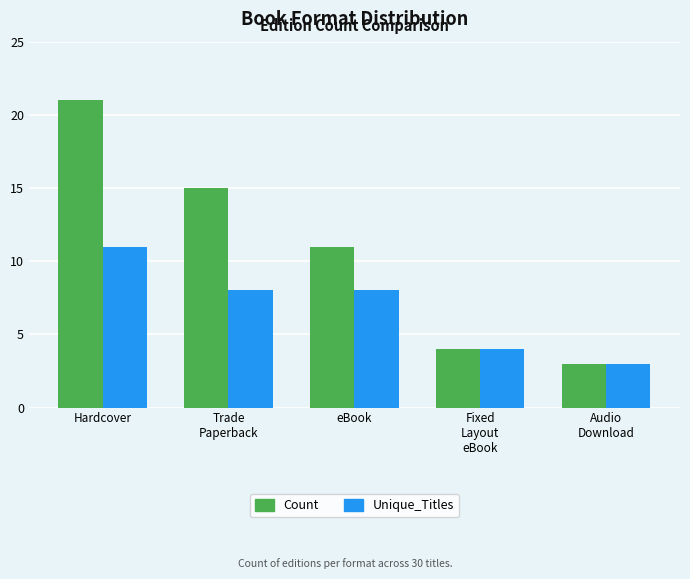

Is the value of Count at Audio
Download greater than the value of Unique_Titles at Fixed
Layout
eBook?

No